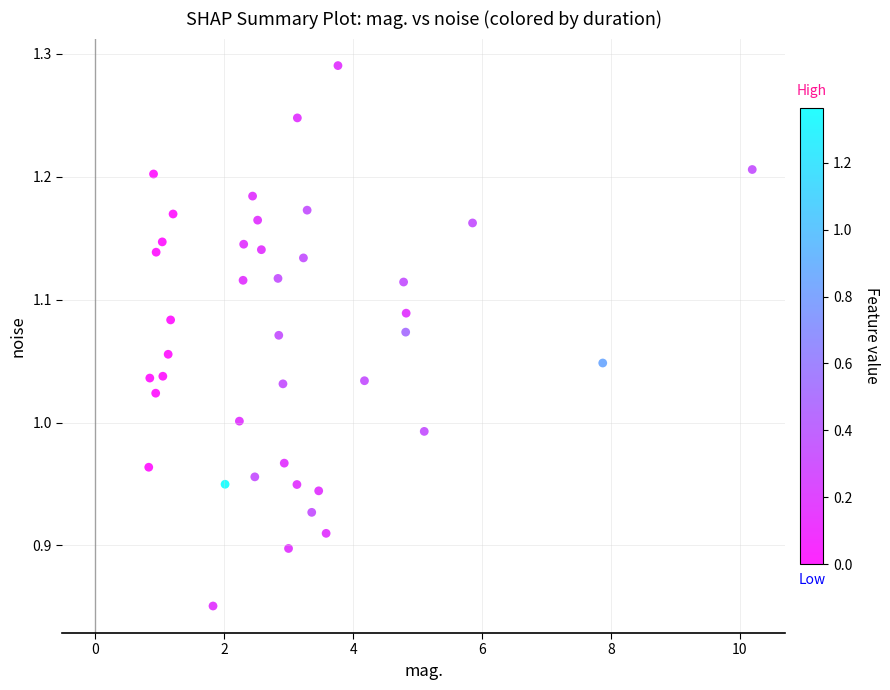

What is the range of X values (max minus min)?

9.4